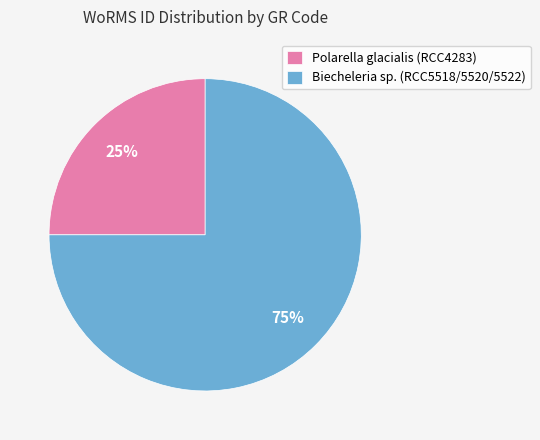

Is there a majority slice in this chart?

Yes